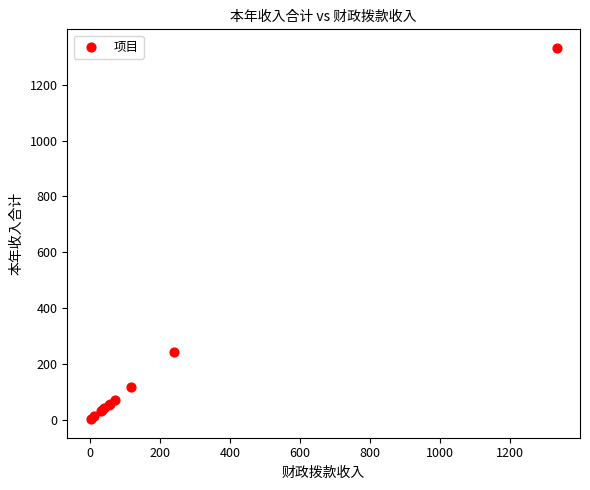

What Y value in the scatter plot is closest to 667?

240.8